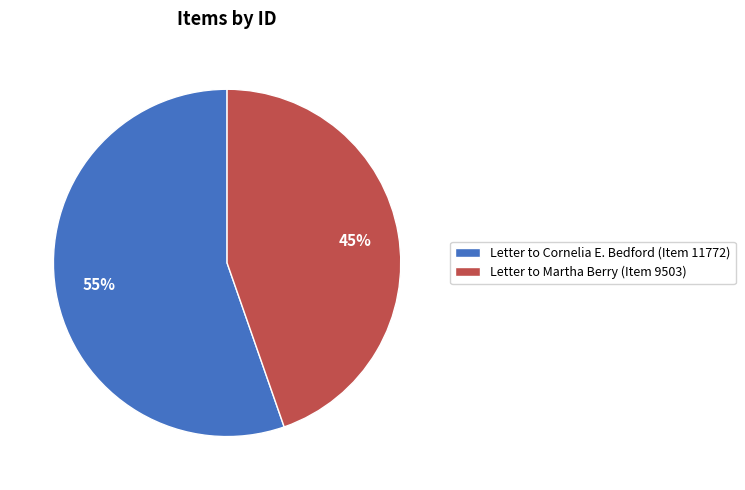

Is the sum of Letter to Cornelia E. Bedford (Item 11772) and Letter to Martha Berry (Item 9503) greater than half?

Yes